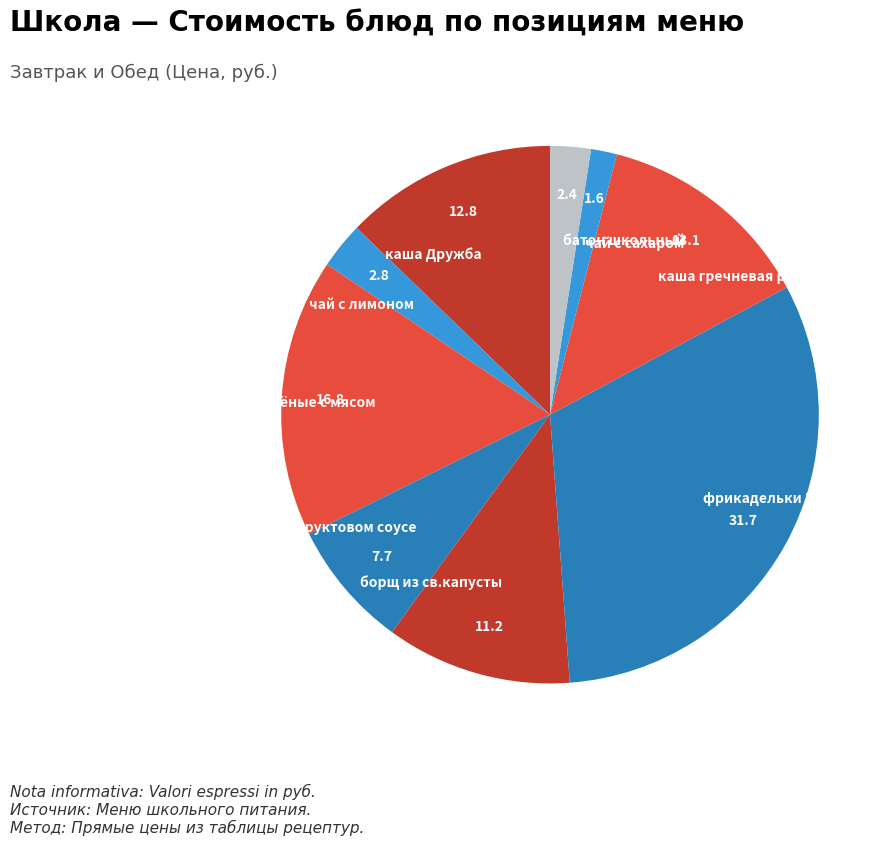

Is it true that батон школьный is 2% of the pie?

True